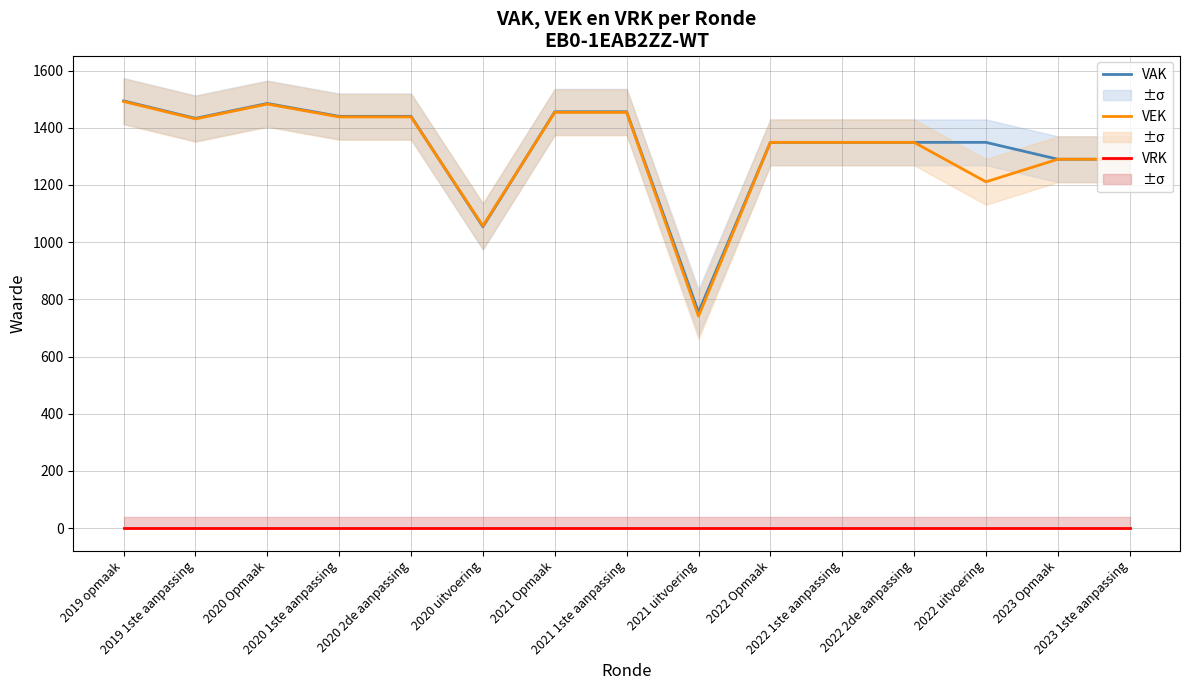

Reading left to right, what are all the values shown in this chart?

VAK: 1494	1433	1485	1440	1440	1054	1456	1456	755	1349	1349	1349	1349	1290	1290
VEK: 1492	1431	1483	1438	1438	1057	1454	1454	741	1349	1349	1349	1211	1290	1290
VRK: 0	0	0	0	0	0	0	0	0	0	0	0	0	0	0